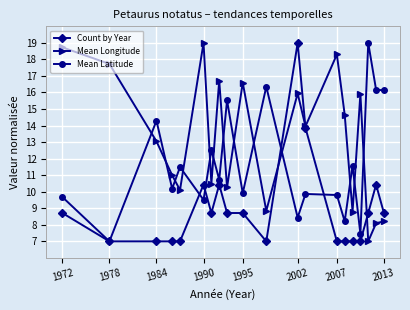

List the series in order of their overall mean, lowest first.

Count by Year, Mean Latitude, Mean Longitude